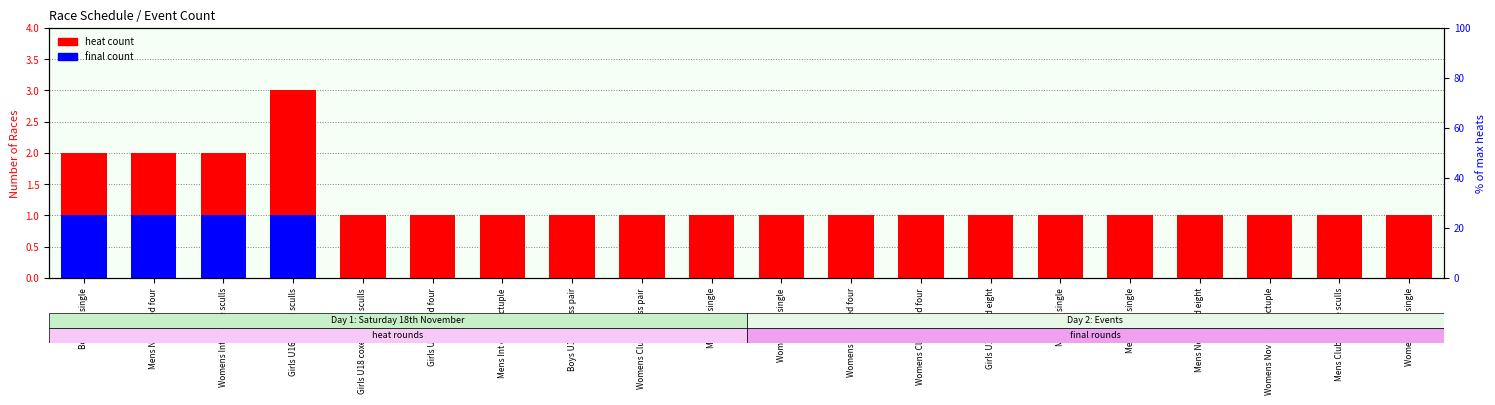

What is the difference between the maximum and second lowest values in the final count series?

1